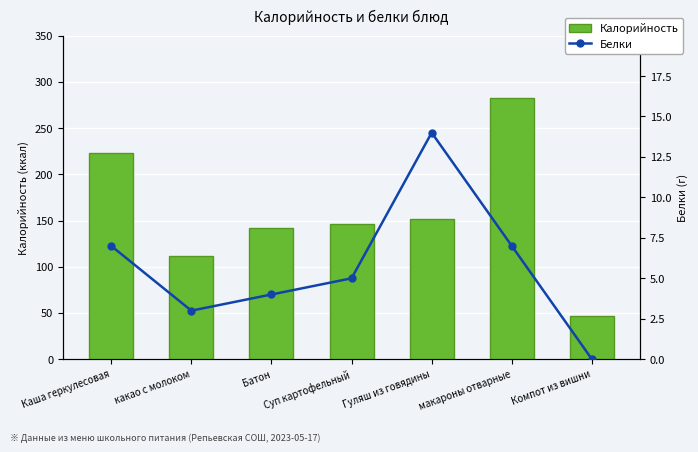

What is the value of the Белки bar at the 4th from the left?

5